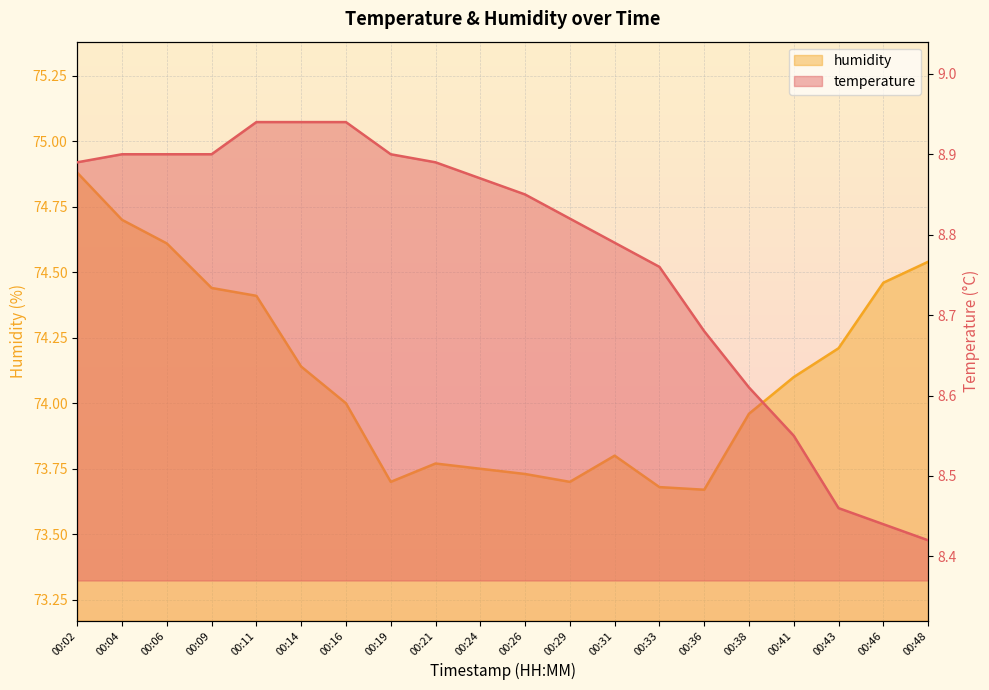

How many values in the humidity series exceed 74?

10